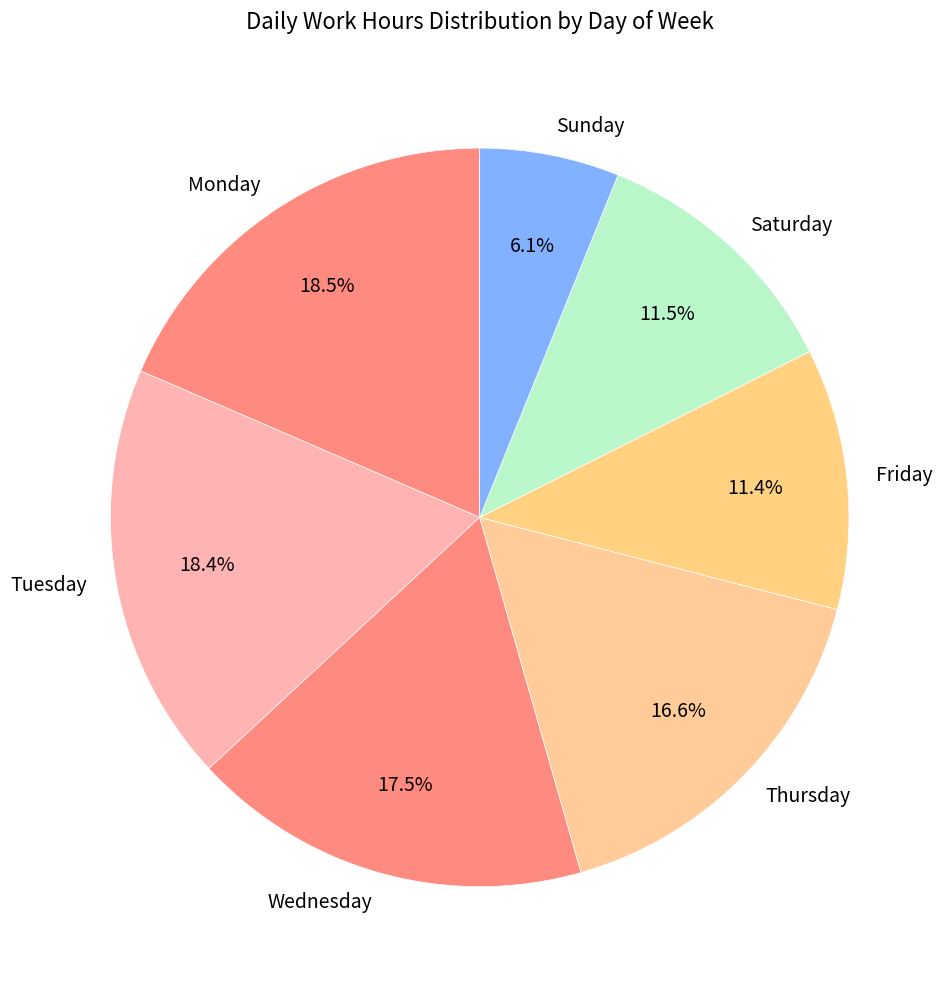

Which slice is the smallest?

Sunday